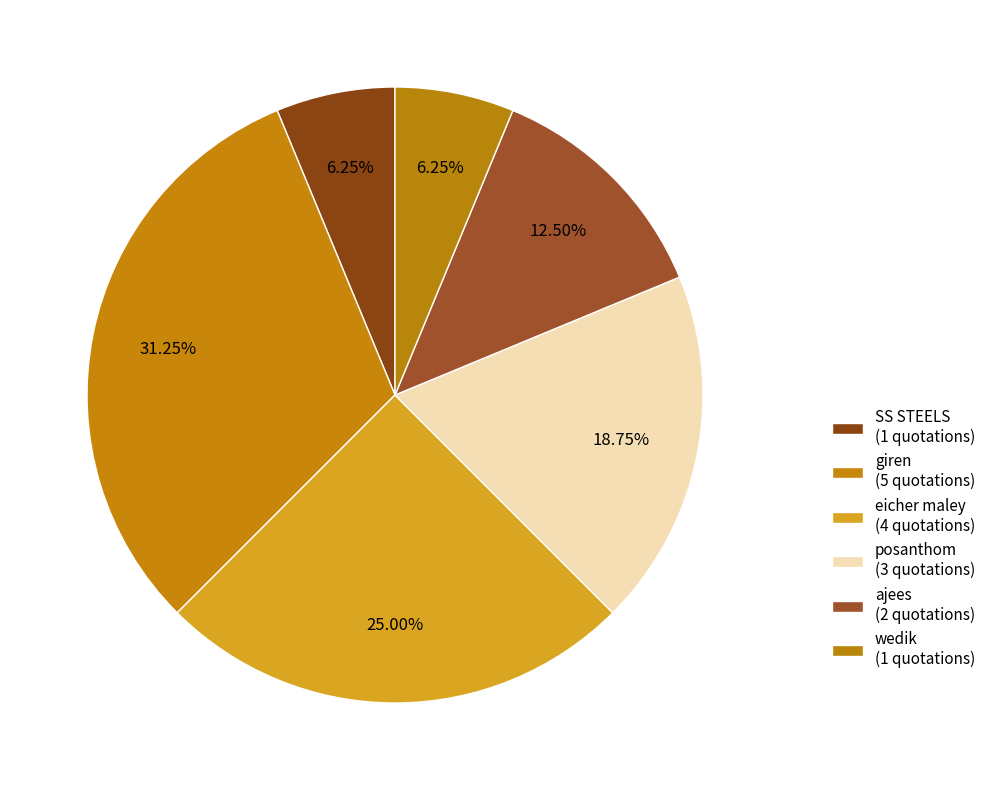

How many segments does this pie chart have?

6